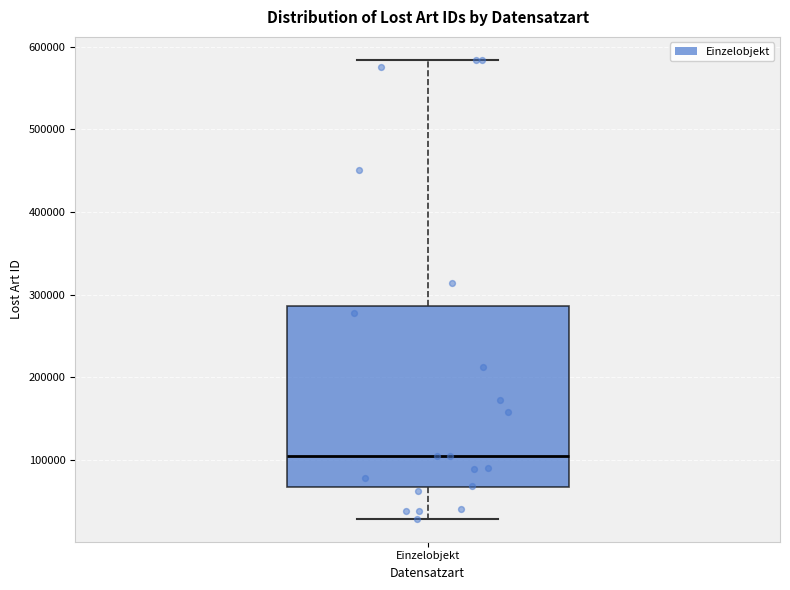

Transcribe this box plot: give where the median line is, the range the box spans, and where the two whiskers end, as read against the y-axis. The values are not printed on the chart, so give them approximately, as read against the axis.

median 110000, box 70000 to 290000, whiskers 30000 to 580000